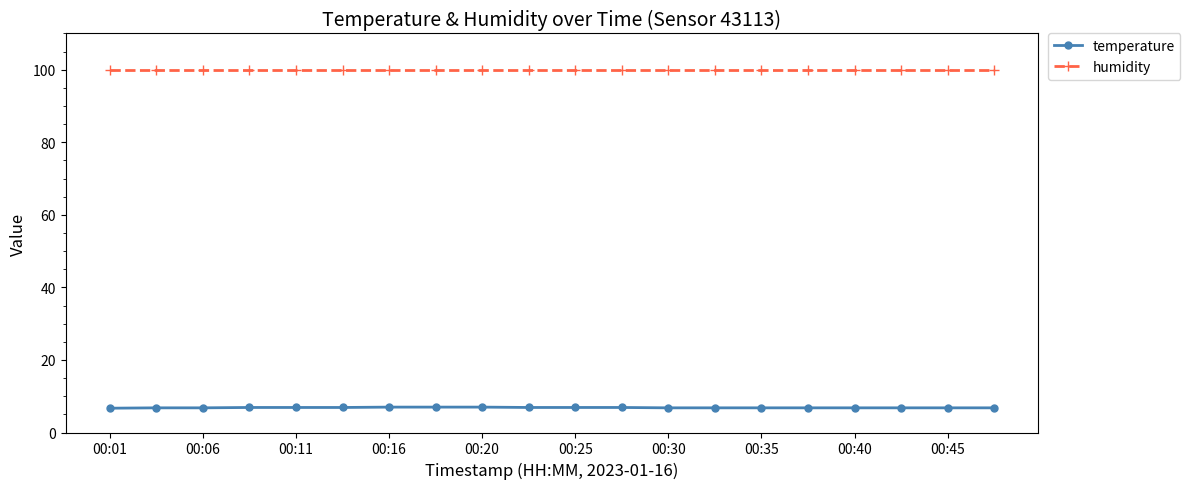

How many lines are shown in the chart?

2